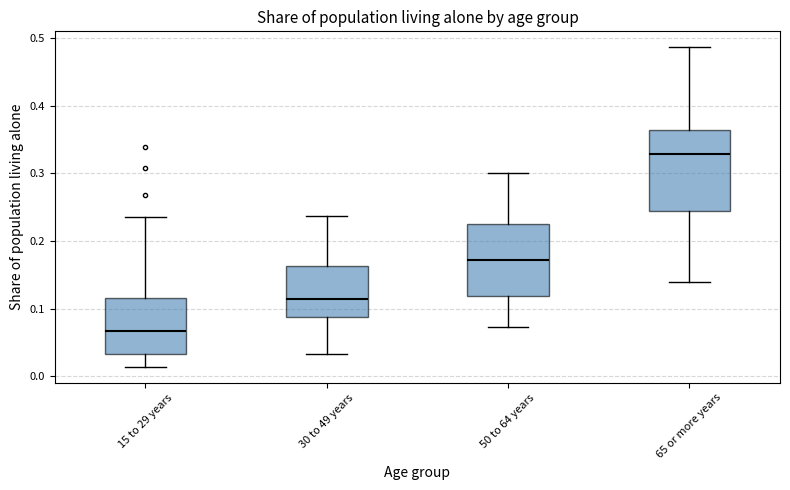

Reading left to right, read every box against the y-axis: the position of its median line, the range the box covers, and the ends of its whiskers. The values are not printed on the chart, so give them approximately, as read against the axis.

15 to 29 years: median 0.07, box 0.03 to 0.12, whiskers 0.01 to 0.23
30 to 49 years: median 0.11, box 0.09 to 0.16, whiskers 0.03 to 0.24
50 to 64 years: median 0.17, box 0.12 to 0.23, whiskers 0.07 to 0.30
65 or more years: median 0.33, box 0.25 to 0.36, whiskers 0.14 to 0.49